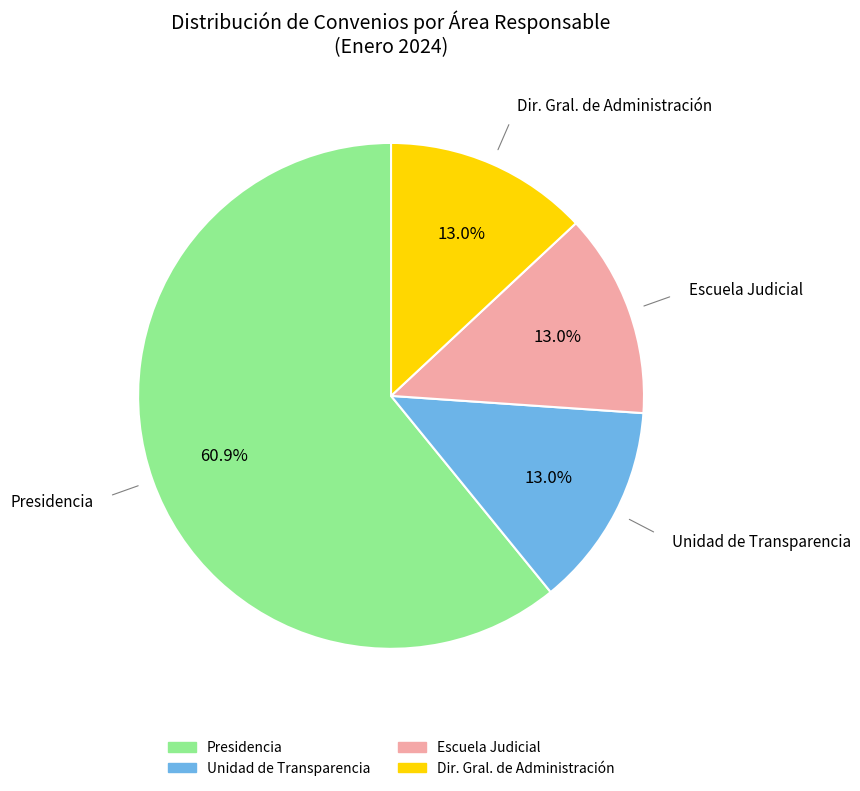

Is there any slice that represents more than half of the pie?

Yes